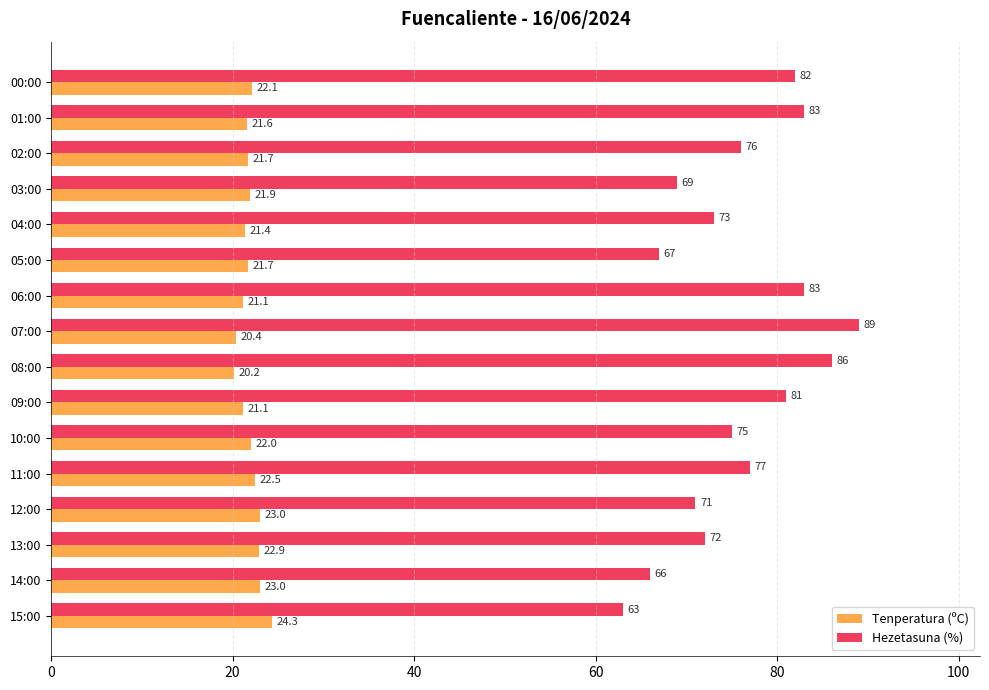

The value of Tenperatura (ºC) at 14:00 is 23.0. True or false?

True